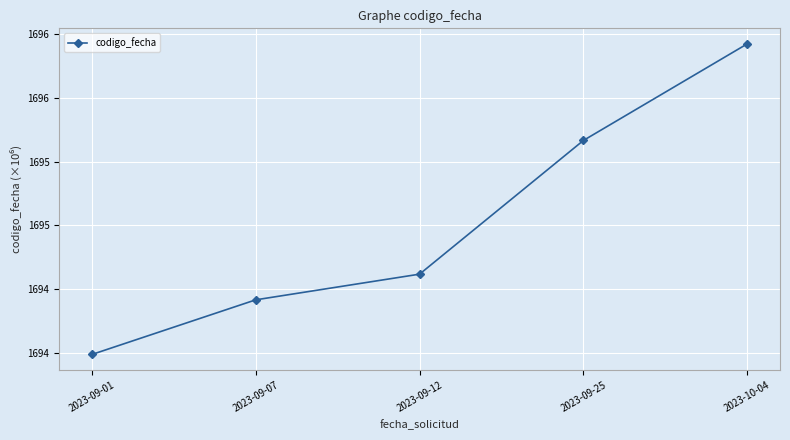

What is the difference between the values at 2023-10-04 and 2023-09-12?

1804627